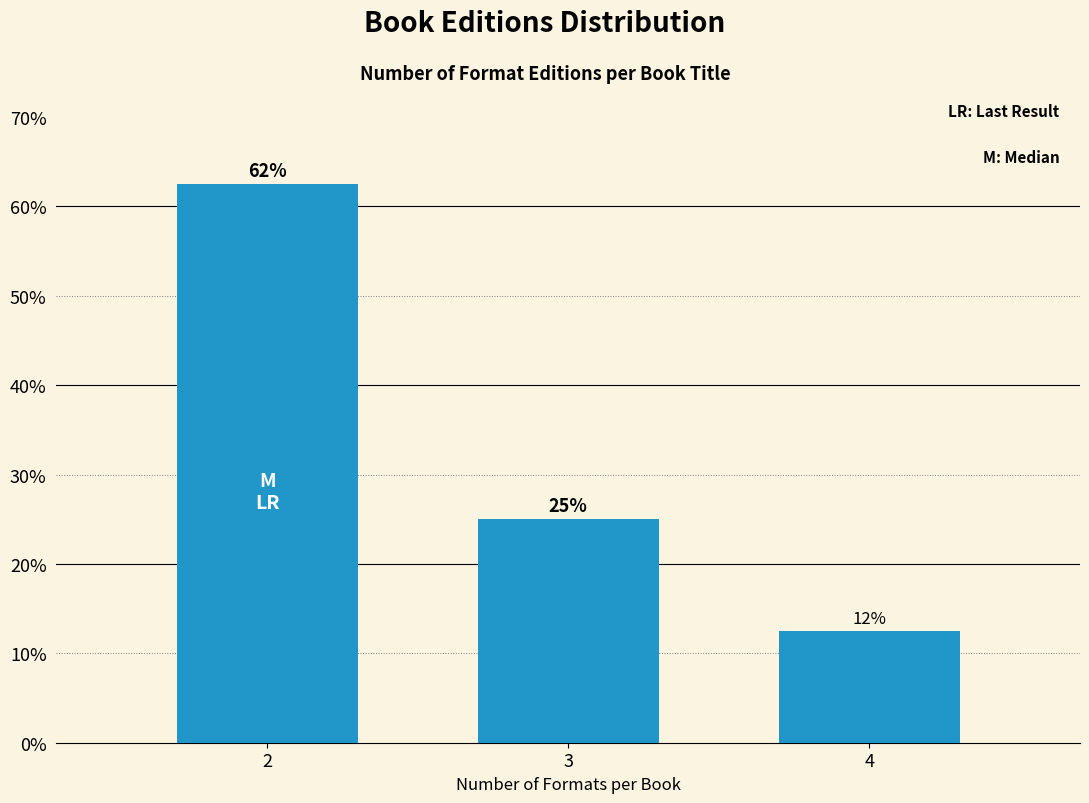

Does the chart contain any negative values?

No